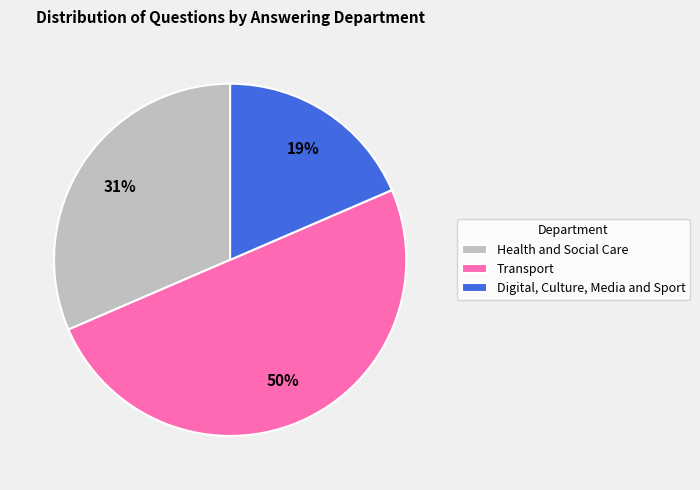

Is the sum of Transport and Health and Social Care greater than half?

Yes